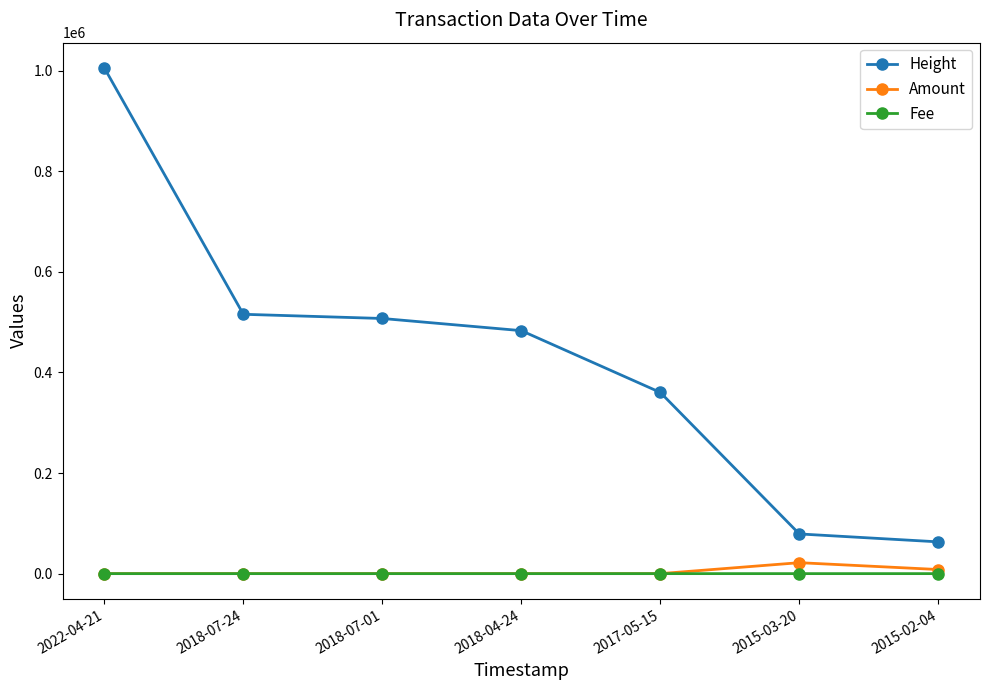

Count the Fee values in the range 1 to 2.

6